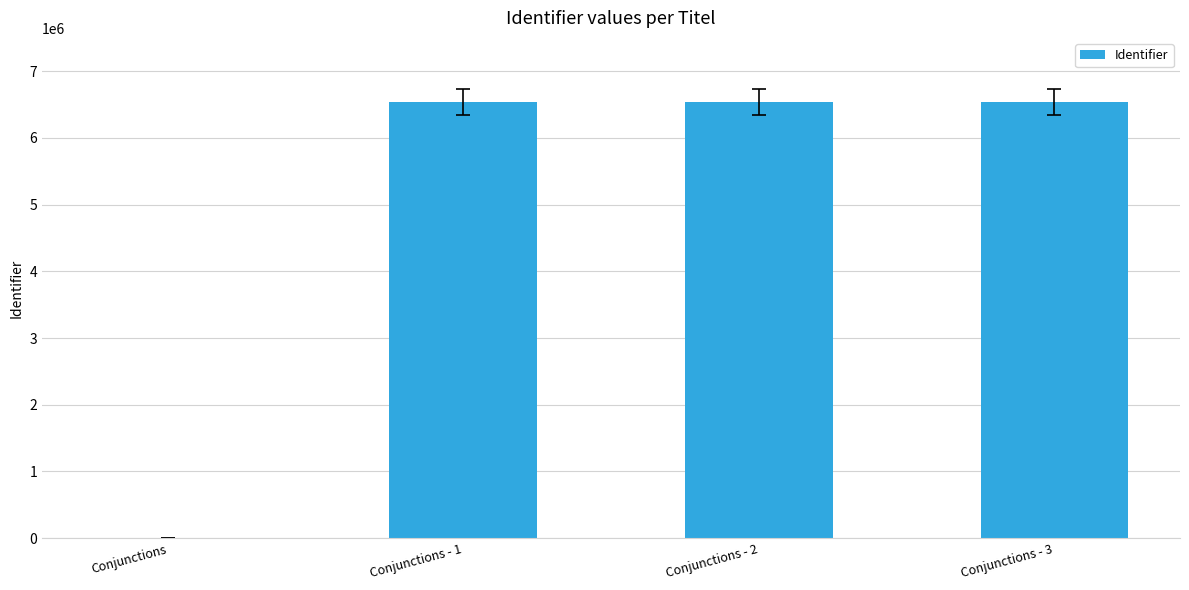

What is the change in value from Conjunctions to Conjunctions - 3?

+6536870